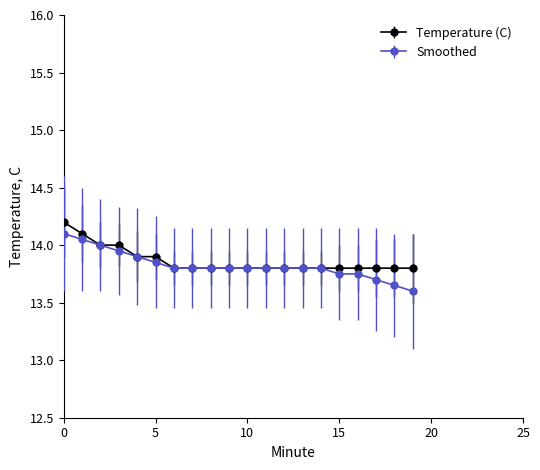

Which series has the widest spread of values?

Smoothed